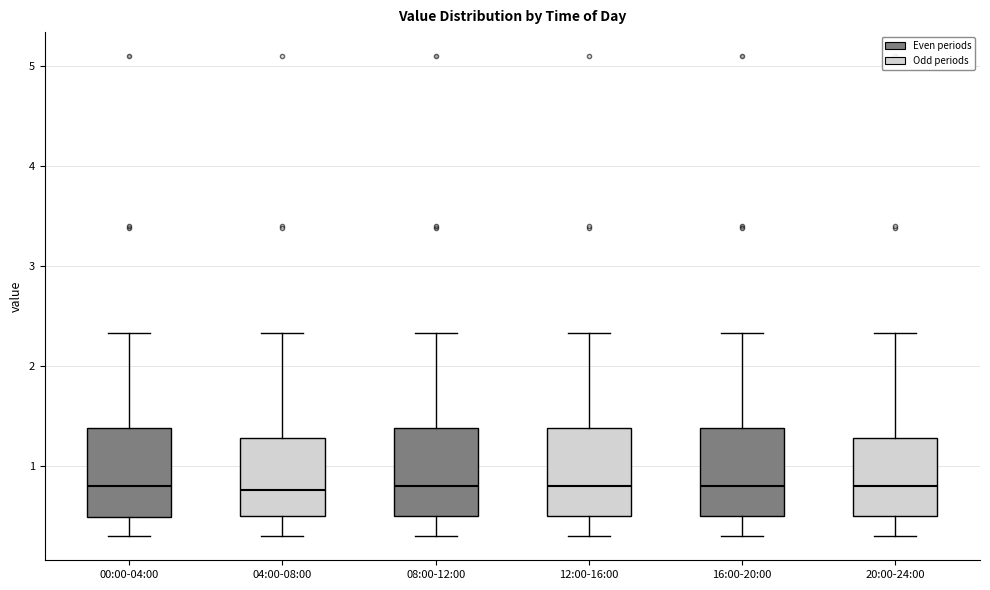

Reading left to right, transcribe this box plot: for each box, give where its median line is, the range the box spans, and where its two whiskers end, as read against the y-axis. The values are not printed on the chart, so give them approximately, as read against the axis.

00:00-04:00: median 0.8, box 0.5 to 1.4, whiskers 0.3 to 2.3
04:00-08:00: median 0.8, box 0.5 to 1.3, whiskers 0.3 to 2.3
08:00-12:00: median 0.8, box 0.5 to 1.4, whiskers 0.3 to 2.3
12:00-16:00: median 0.8, box 0.5 to 1.4, whiskers 0.3 to 2.3
16:00-20:00: median 0.8, box 0.5 to 1.4, whiskers 0.3 to 2.3
20:00-24:00: median 0.8, box 0.5 to 1.3, whiskers 0.3 to 2.3